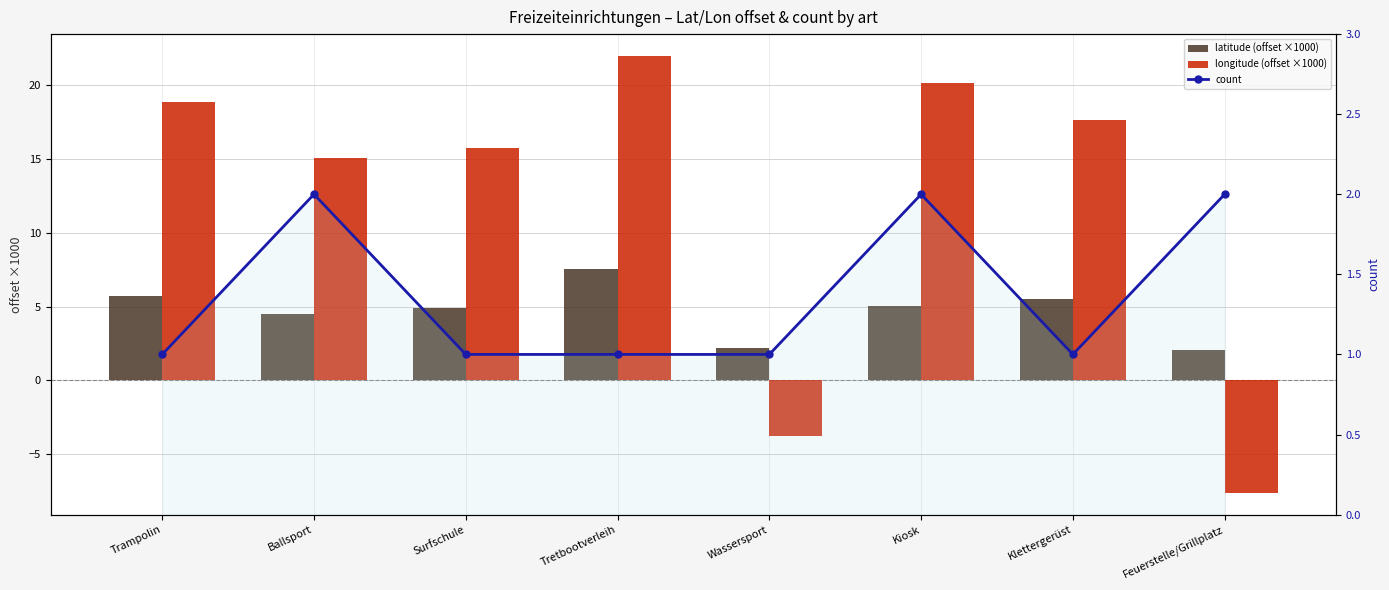

True or false: longitude (offset ×1000) has a value of -3.8 at Wassersport.

True